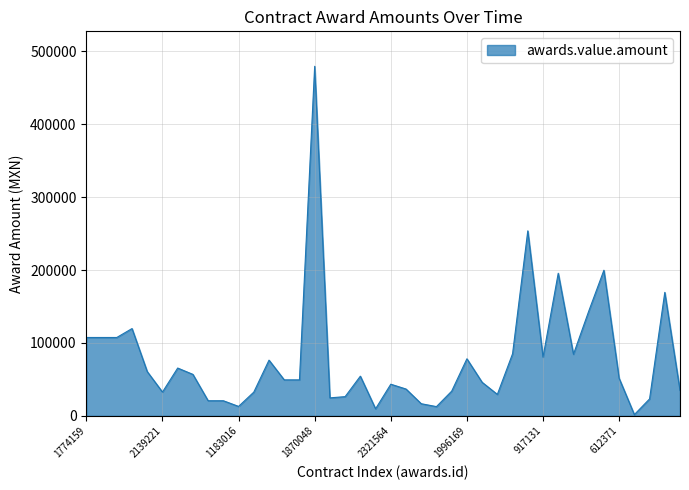

What is the average value?

78402.3